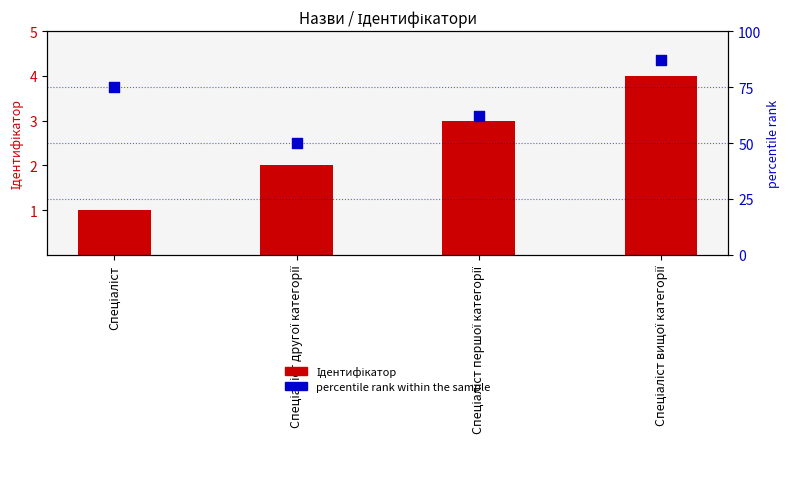

At how many categories does at least one series exceed 58?

3